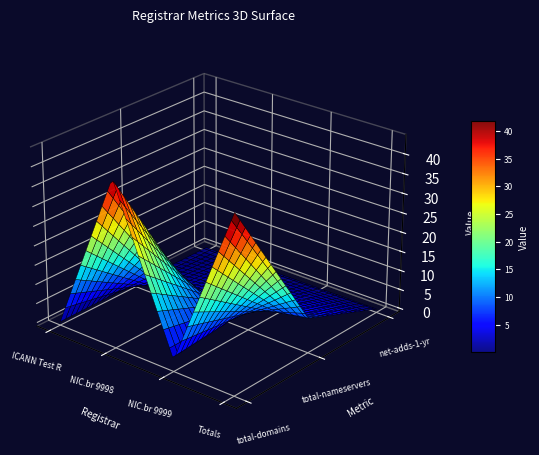

At how many categories does at least one series exceed 7?

2